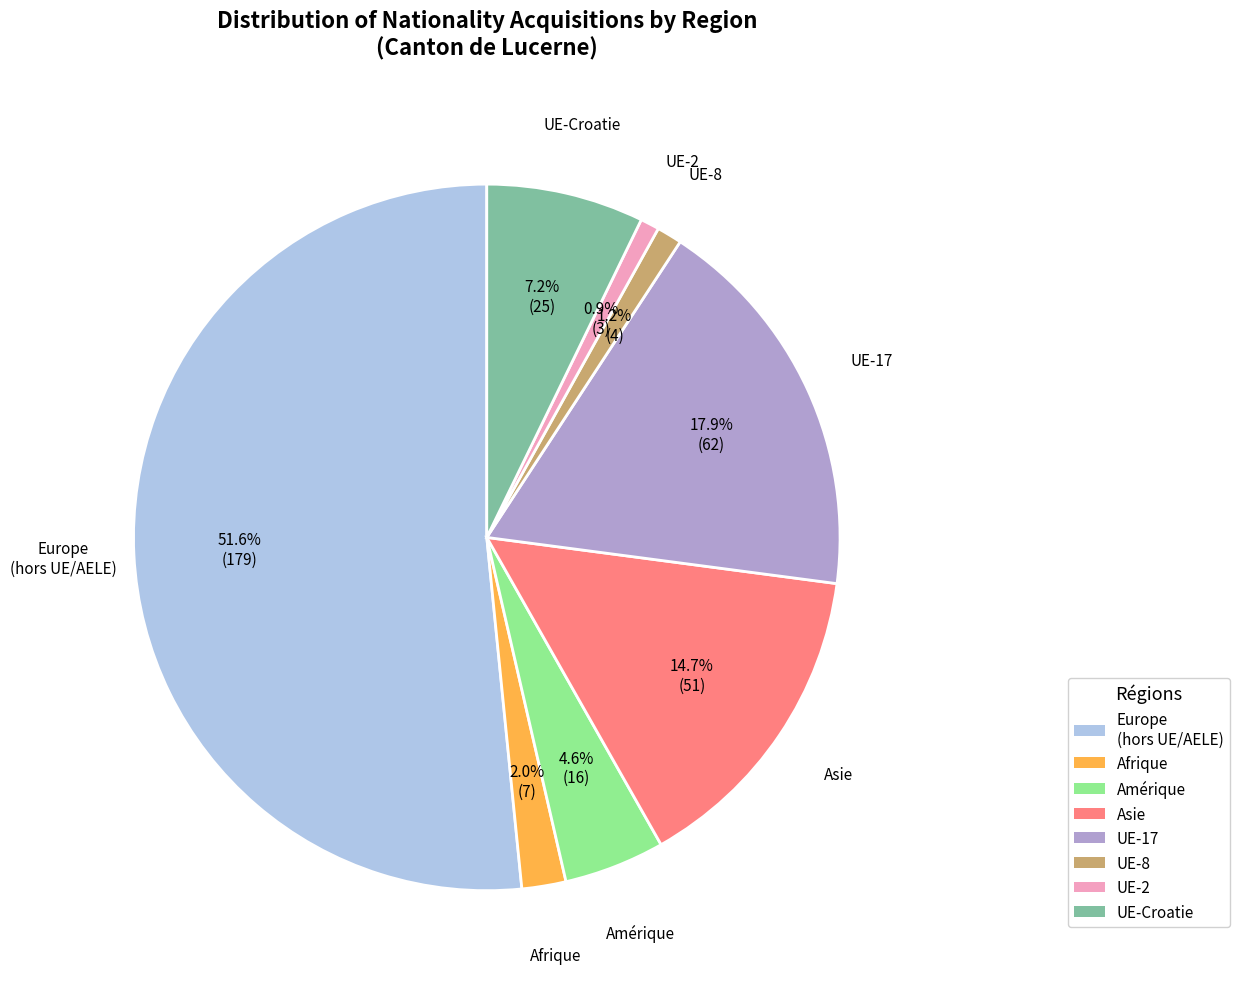

Count the number of slices in the pie.

8